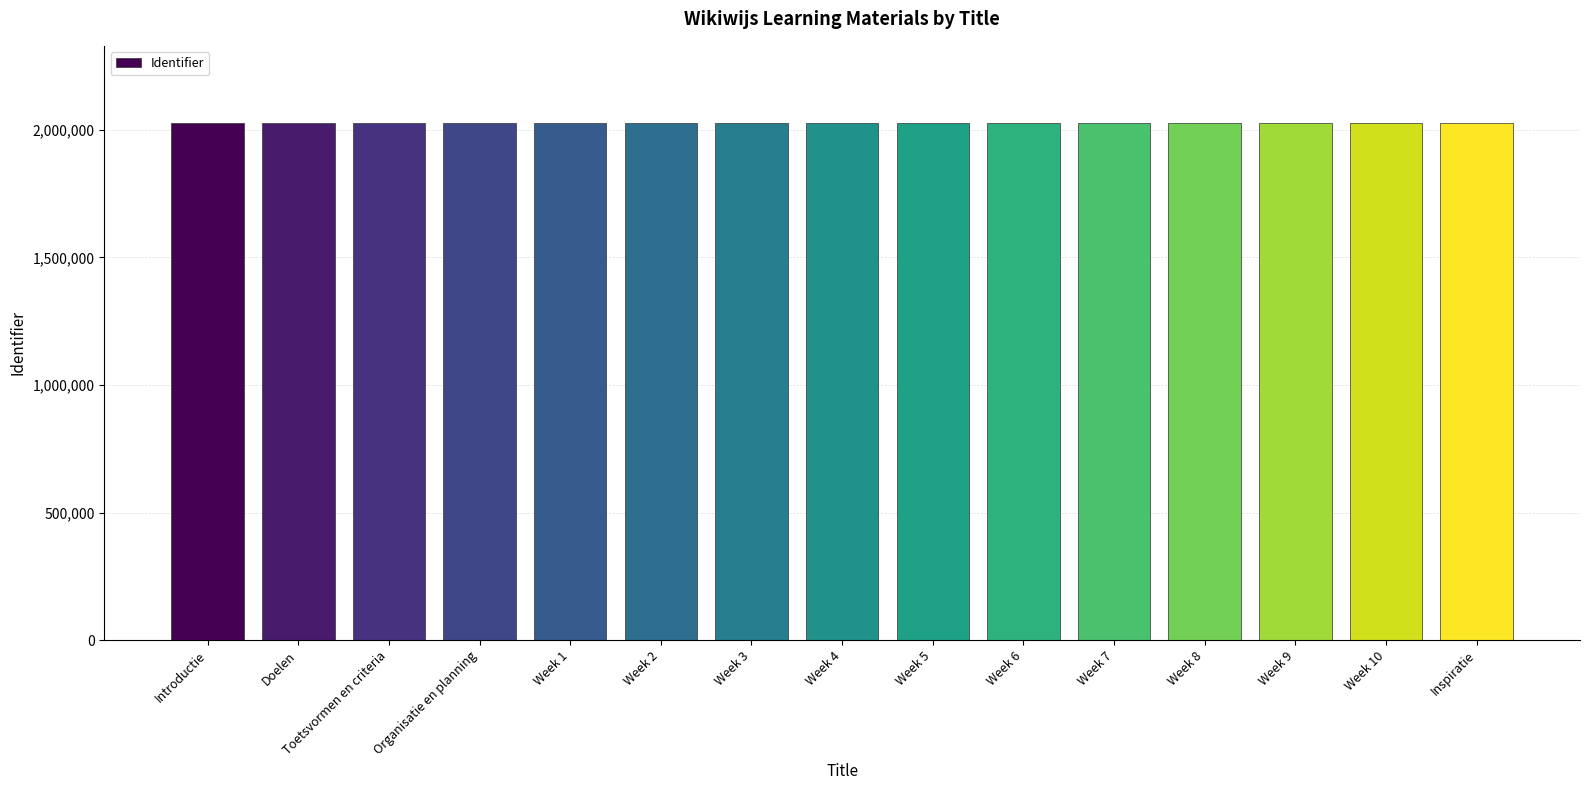

Does the chart contain any negative values?

No